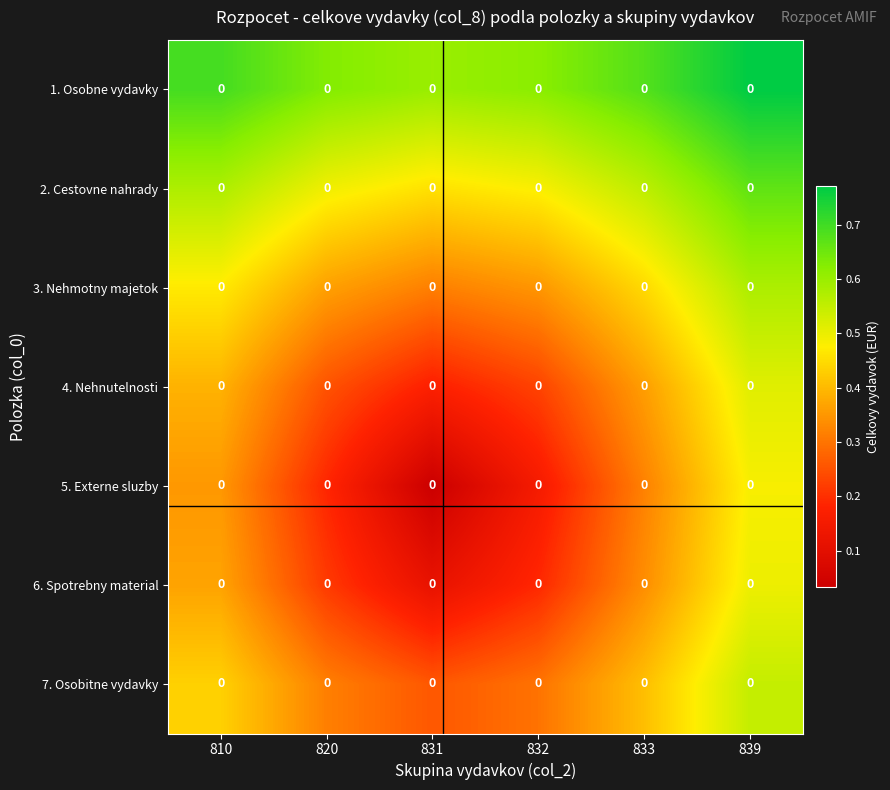

At how many categories does at least one series exceed 0?

6